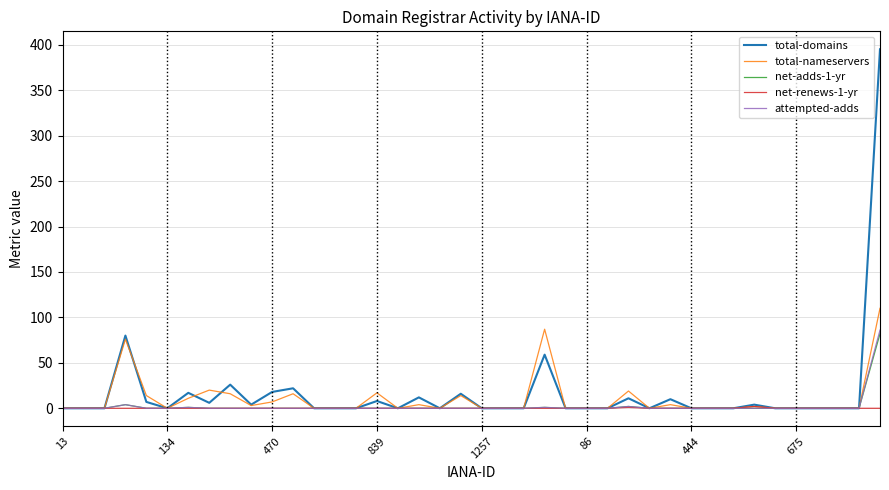

Which series has the widest spread of values?

total-domains